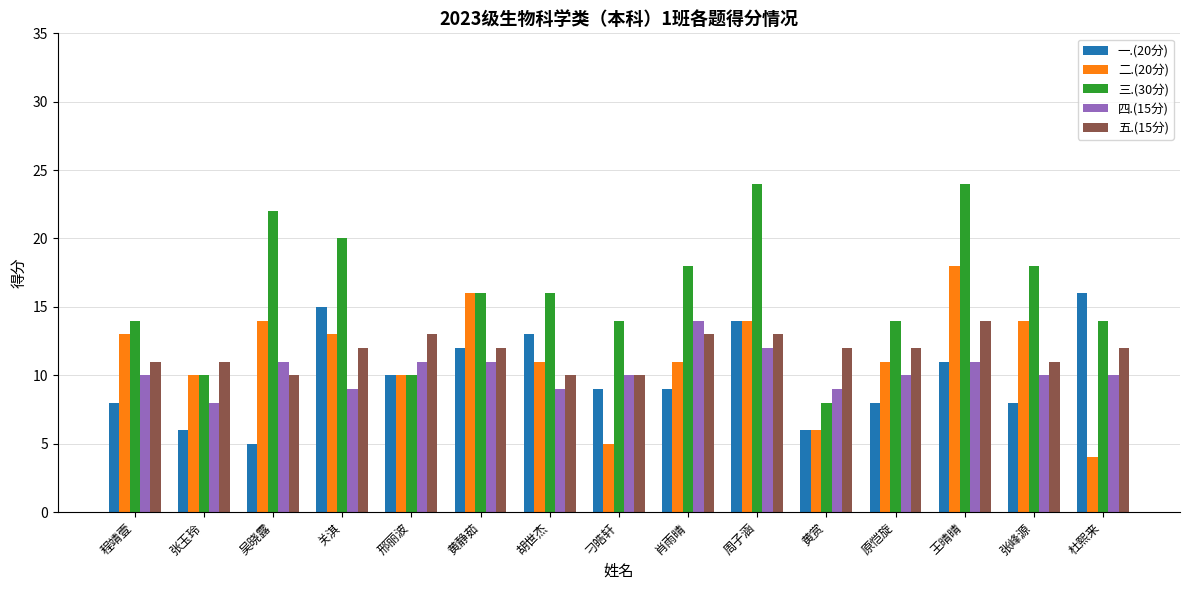

True or false: 二.(20分) has a value of 4 at 杜熙来.

True